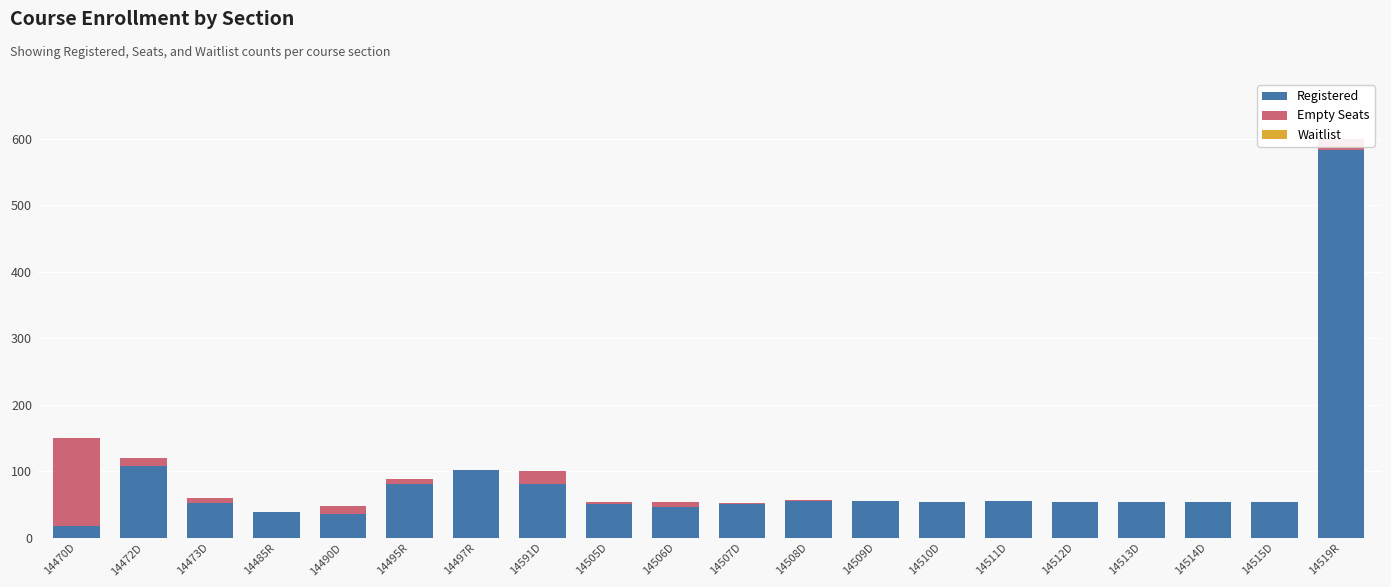

Are the bars horizontal?

No